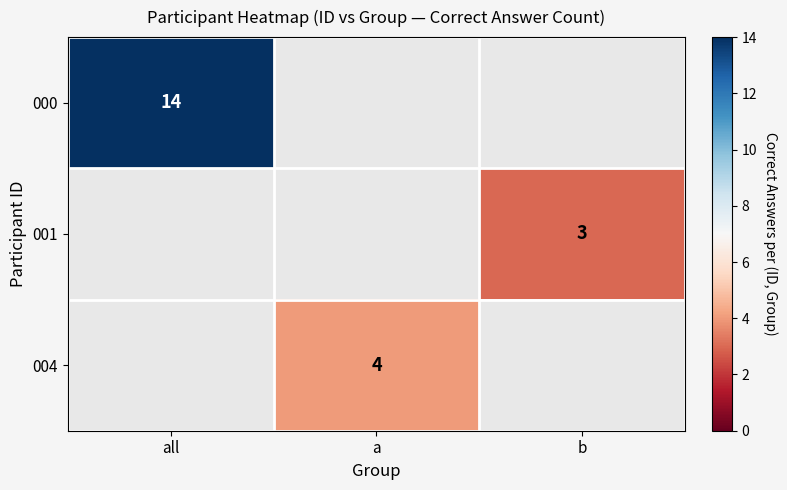

The 004 series shows 7 at a. True or false?

False